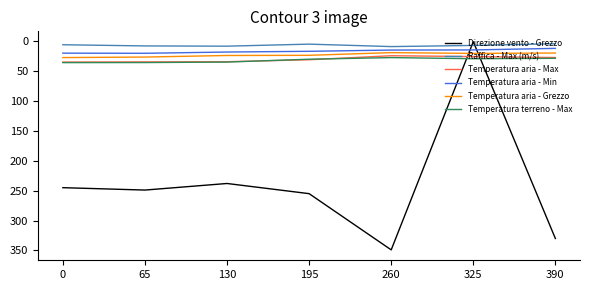

The Direzione vento - Grezzo series shows 158.5 at 65. True or false?

False